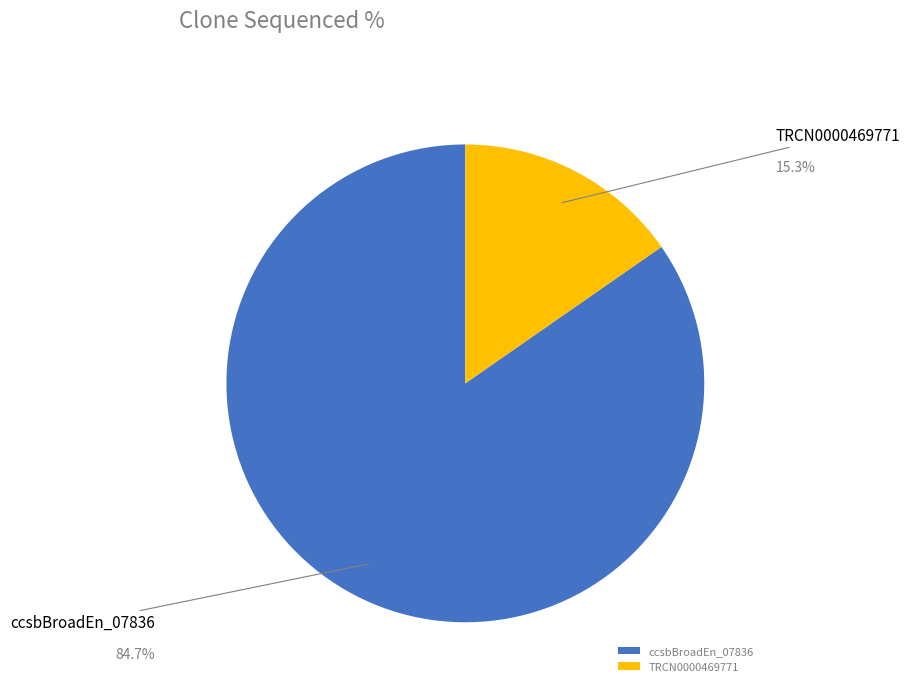

Rank the categories by value from highest to lowest.

ccsbBroadEn_07836, TRCN0000469771